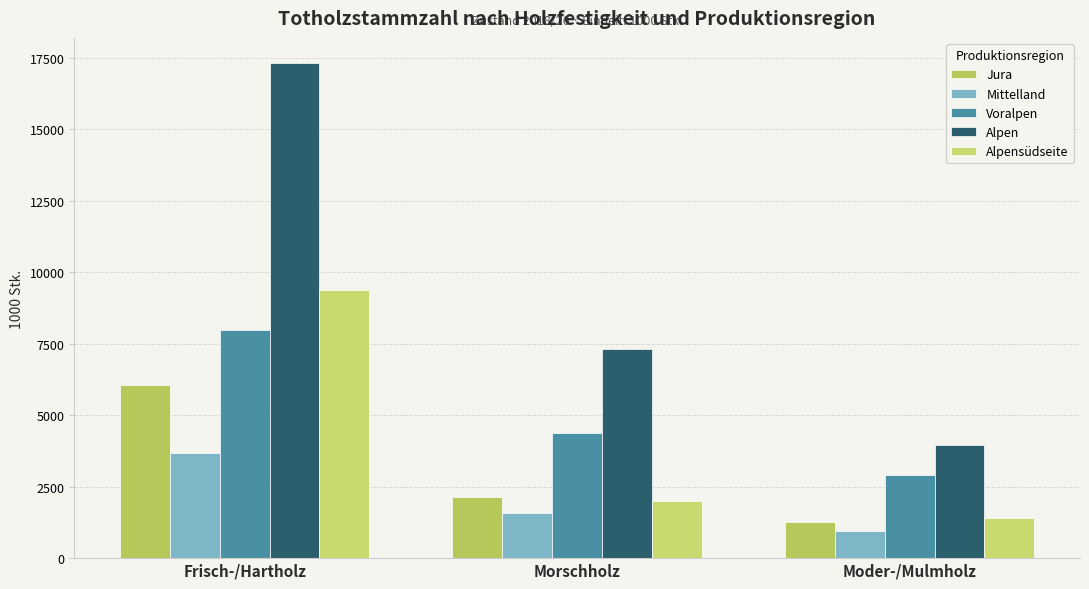

At which category does the chart reach its peak across all series?

Frisch-/Hartholz